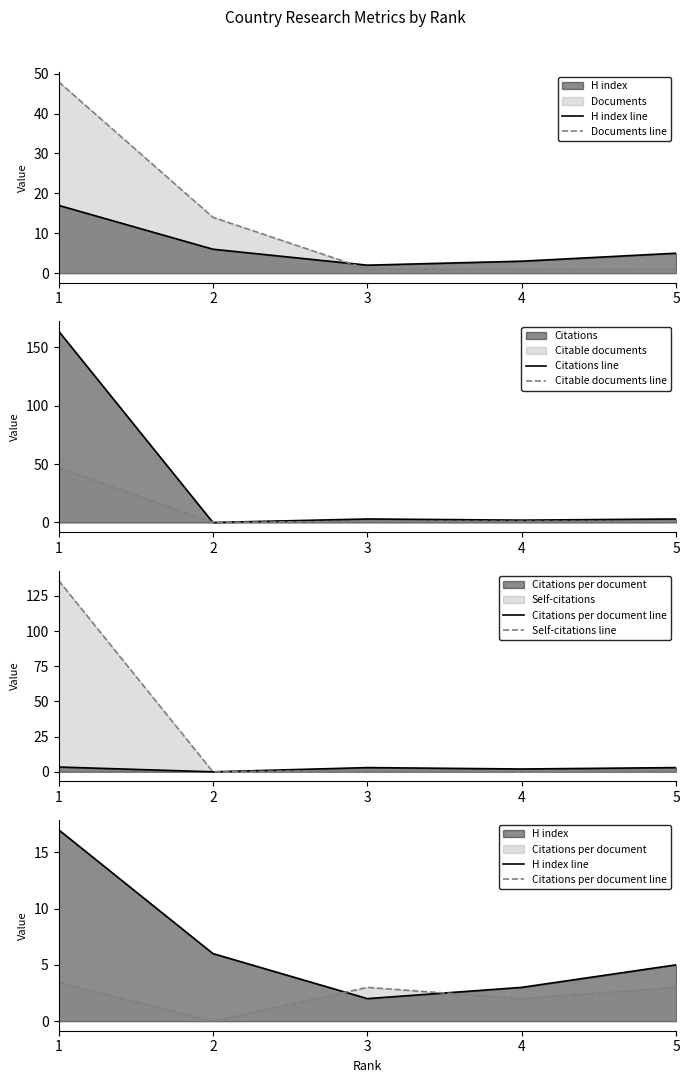

How many categories are shown in the chart?

5